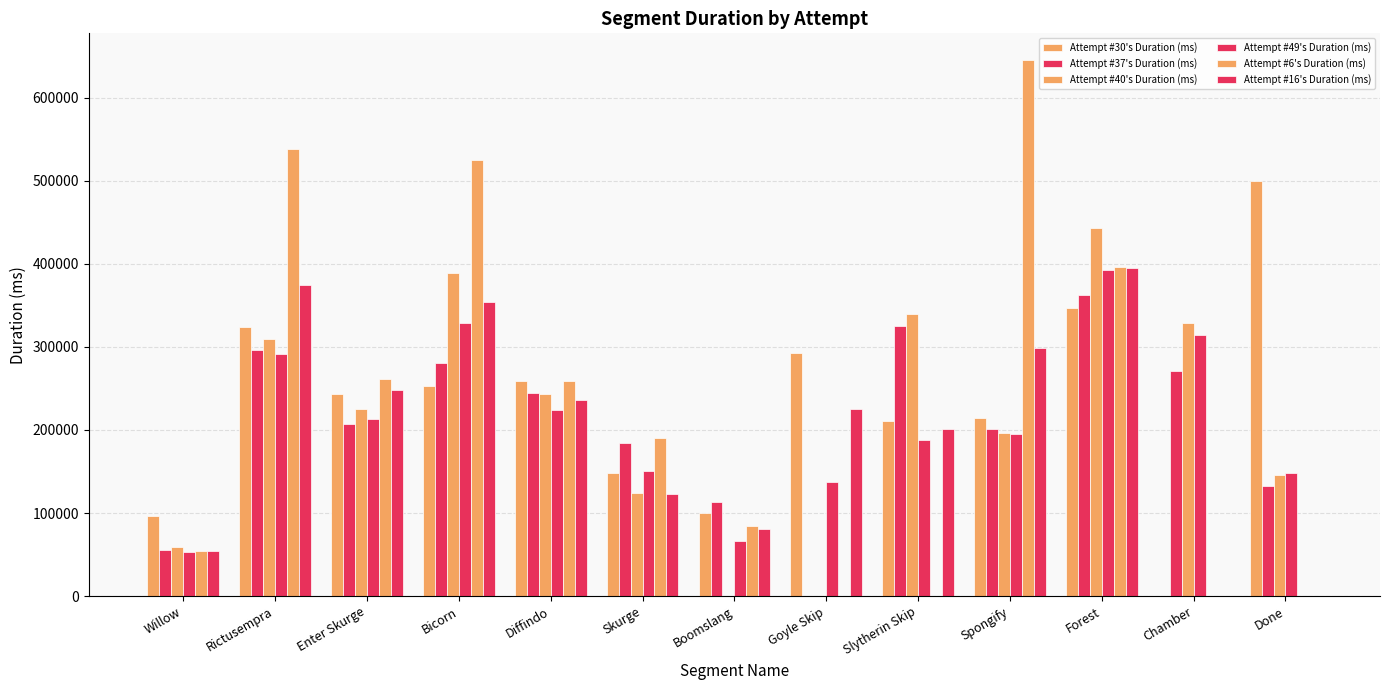

The value of Attempt #40's Duration (ms) at Skurge is 124596. True or false?

True